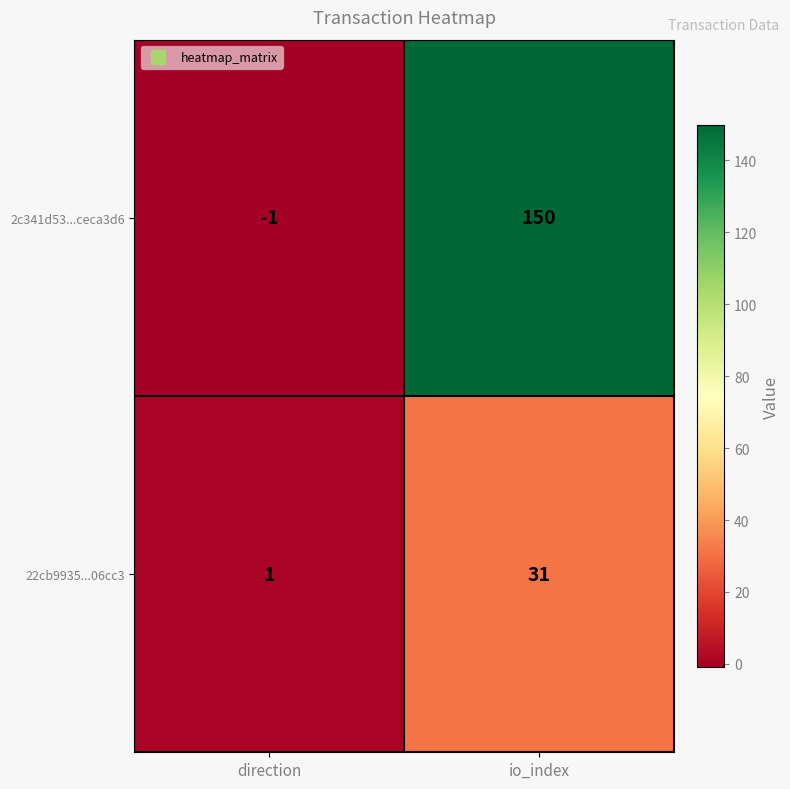

Reading left to right, list all the values displayed in this chart.

2c341d53...ceca3d6: -1	150
22cb9935...06cc3: 1	31